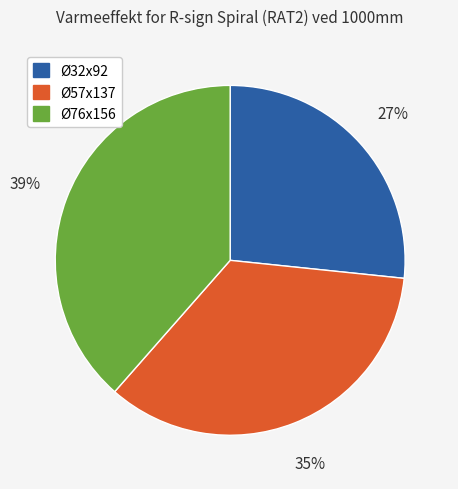

Between Ø76x156 and Ø32x92, which is larger?

Ø76x156